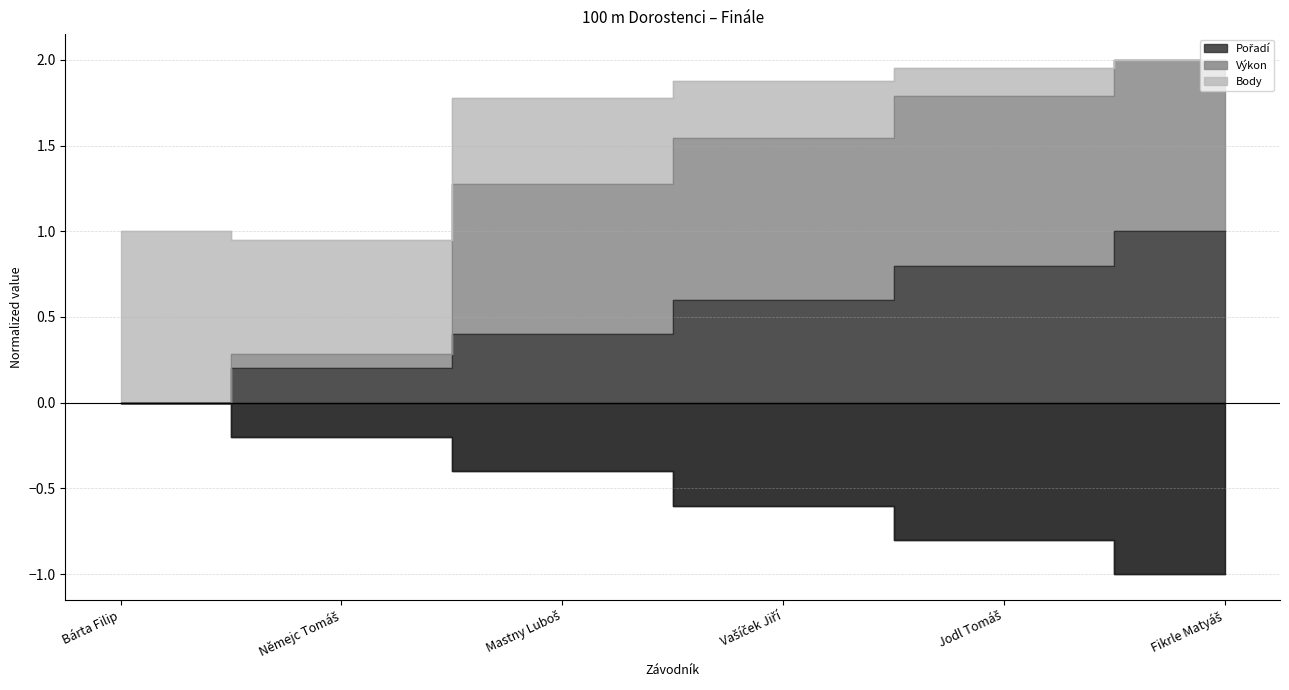

What position from the left is Fikrle Matyáš?

6